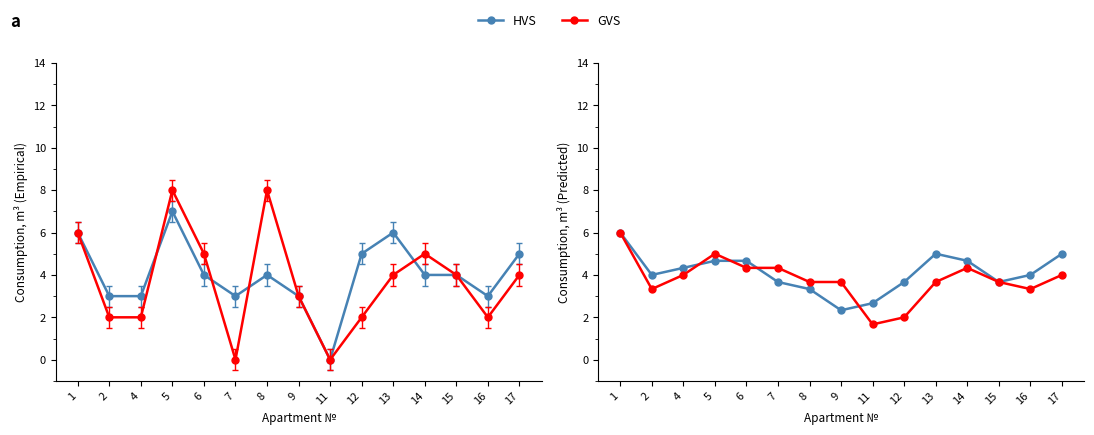

The GVS series shows 6.5 at 17. True or false?

False